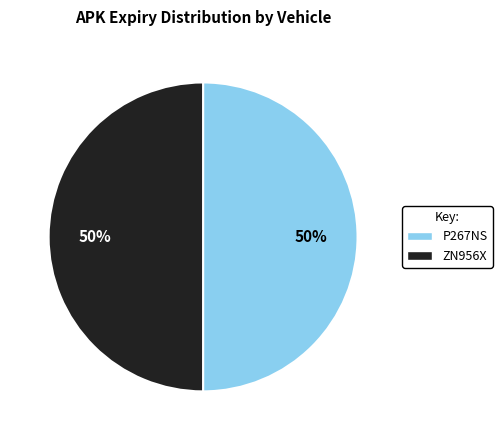

The P267NS slice represents 59% of the pie. True or false?

False